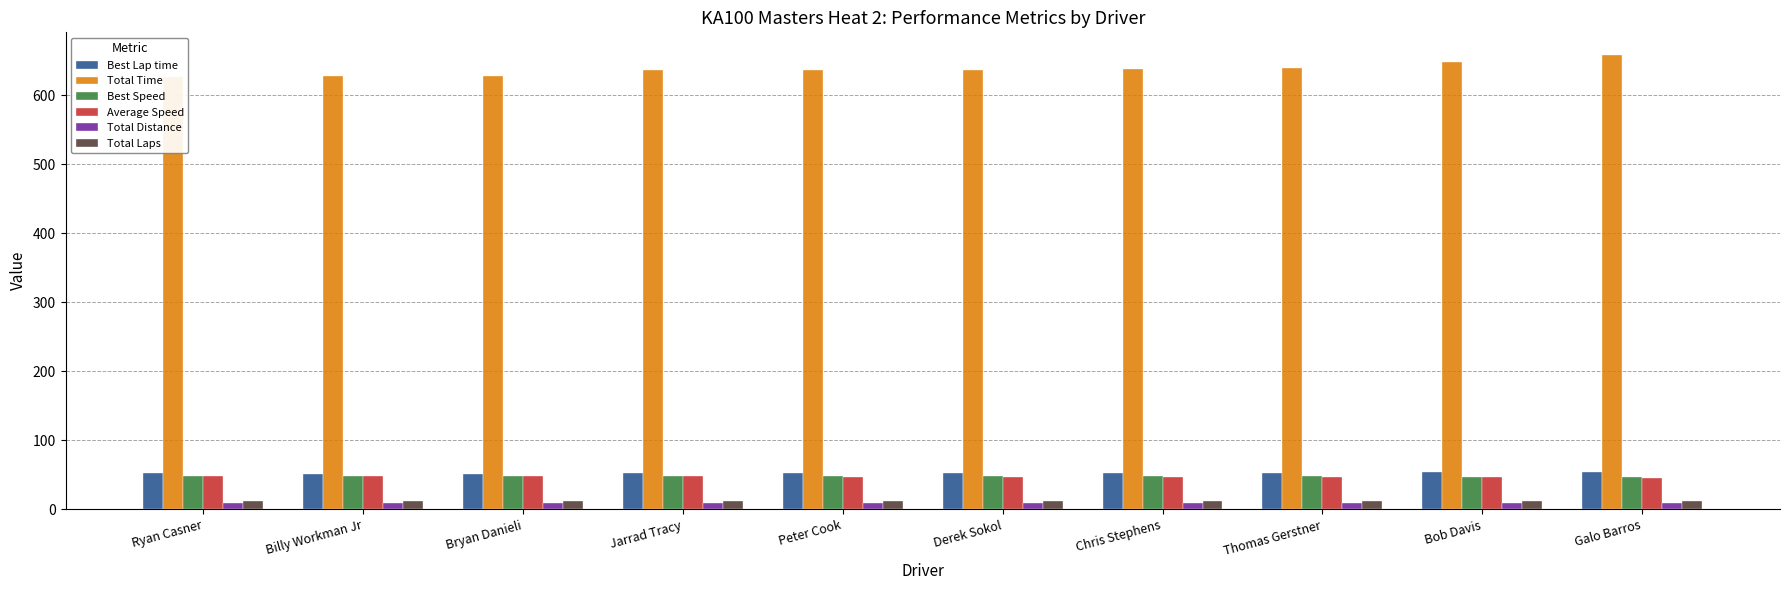

Is the value of Average Speed at Billy Workman Jr greater than the value of Total Distance at Galo Barros?

Yes